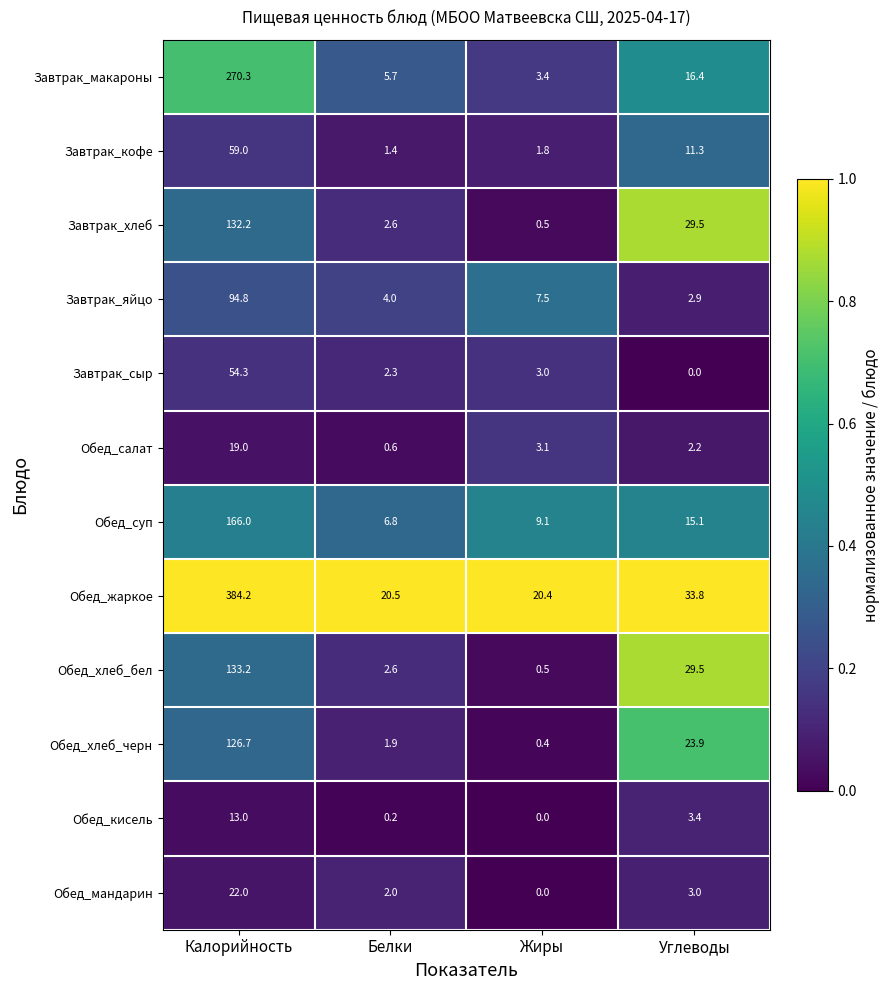

True or false: Обед_хлеб_бел has a value of 196.0 at Калорийность.

False